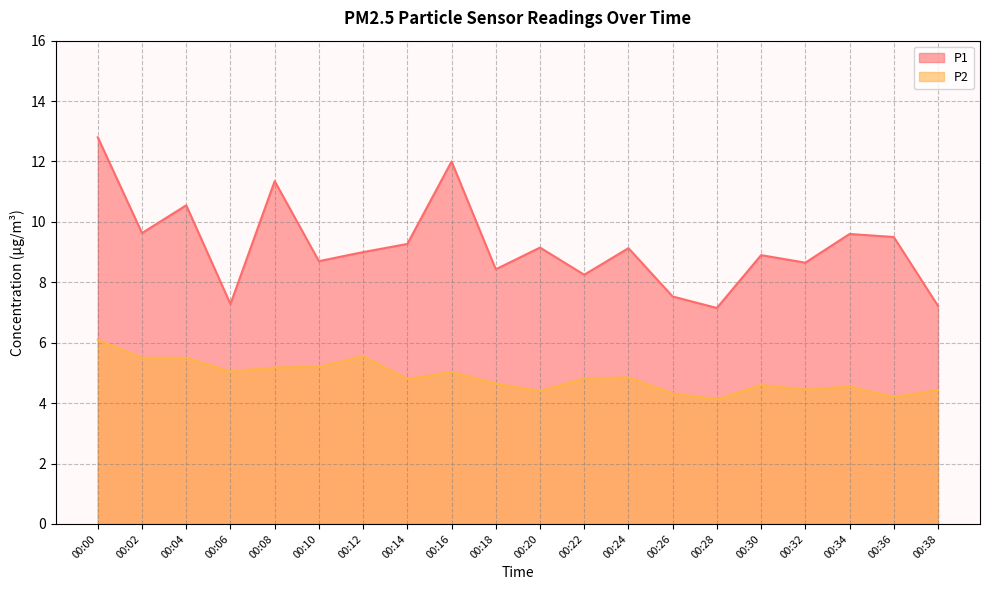

What is the sum of the P1 values at 00:10 and 00:06?

16.0